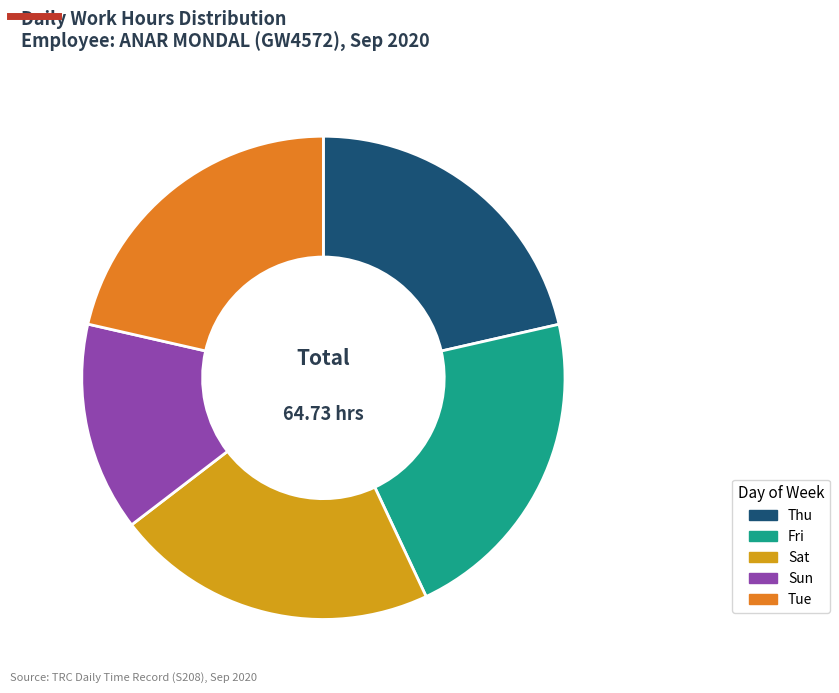

Is Fri the majority of the pie?

No